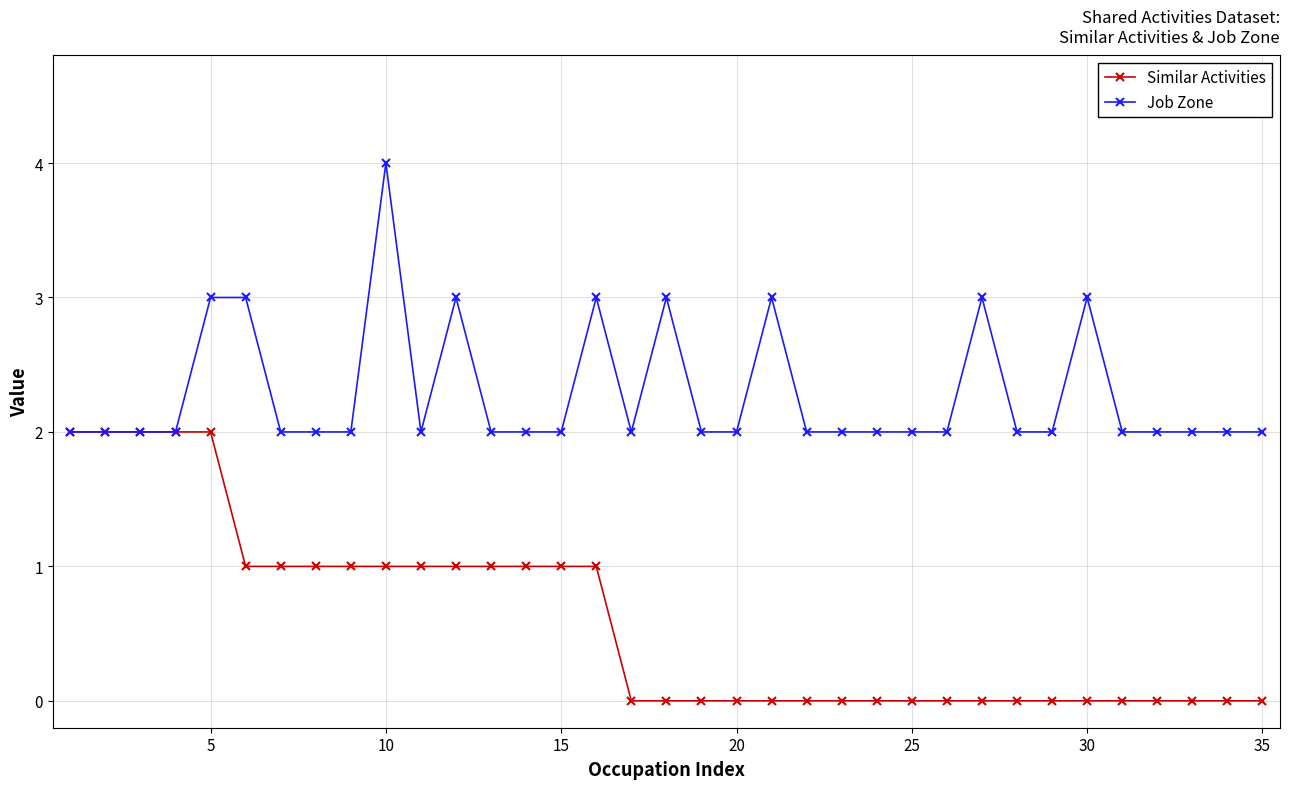

List the series in order of their overall mean, highest first.

Job Zone, Similar Activities